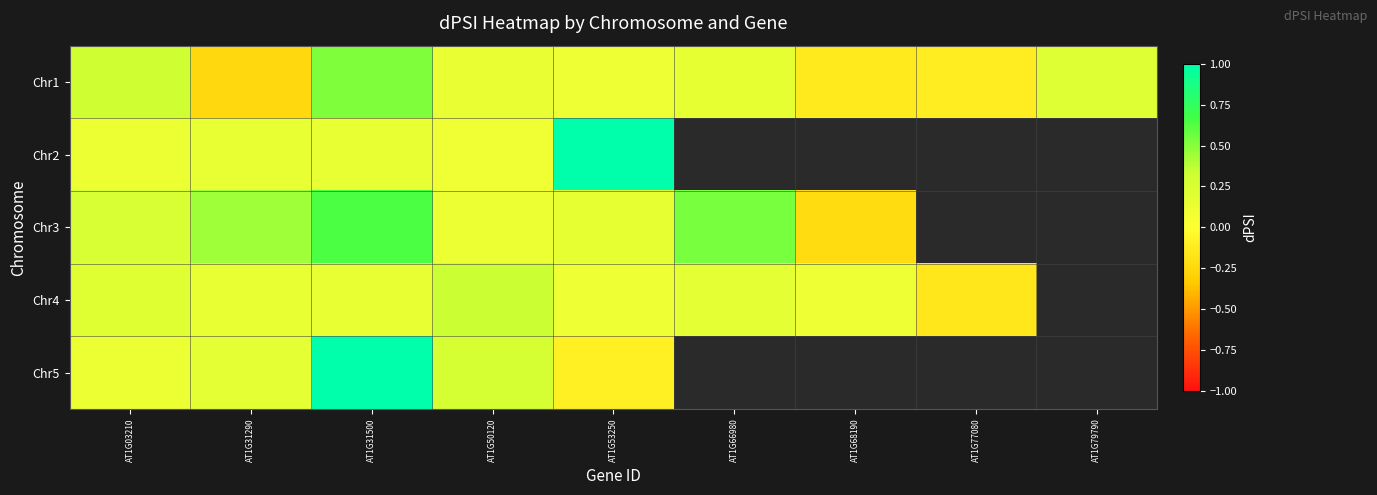

List the labels in order of Chr1 value, smallest first.

AT1G31290, AT1G68190, AT1G77080, AT1G53250, AT1G50120, AT1G66980, AT1G79790, AT1G03210, AT1G31500